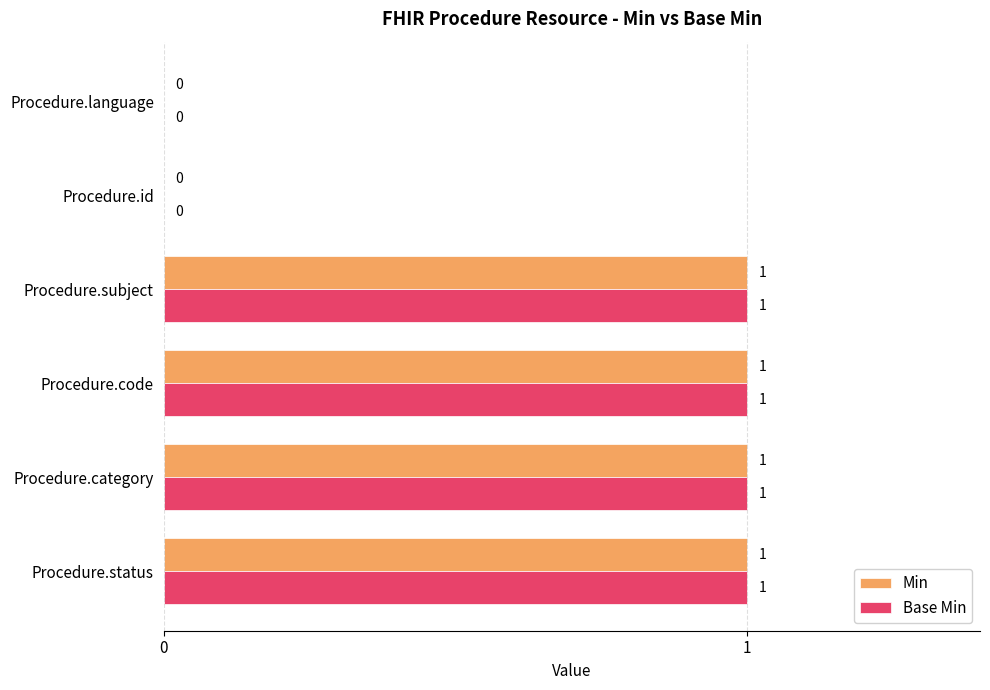

The Min series shows 1 at Procedure.code. True or false?

True